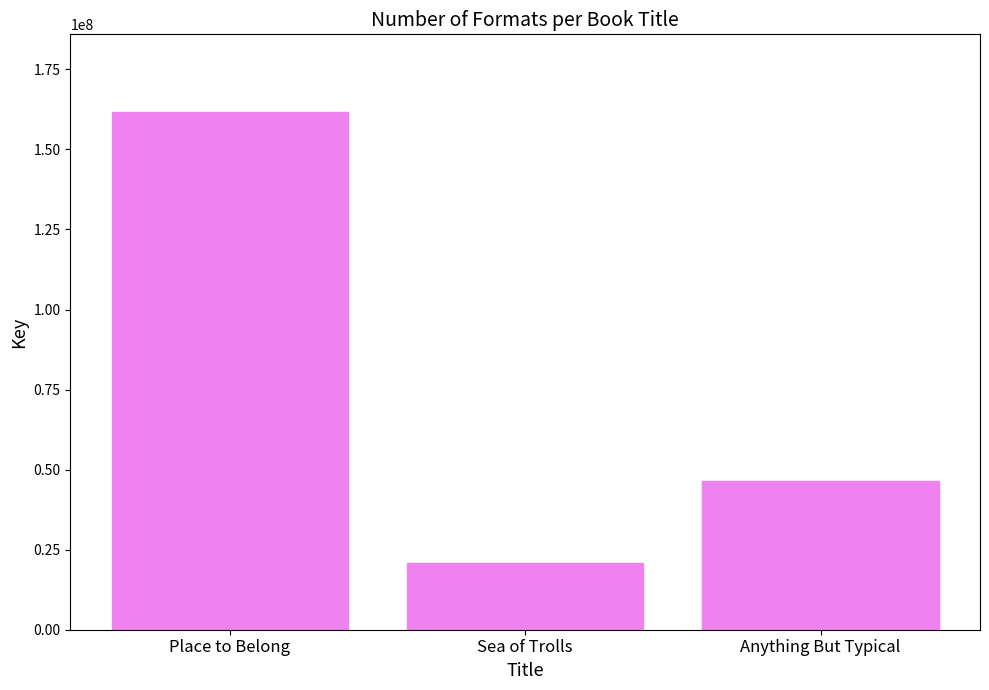

How many data points does each series have?

3